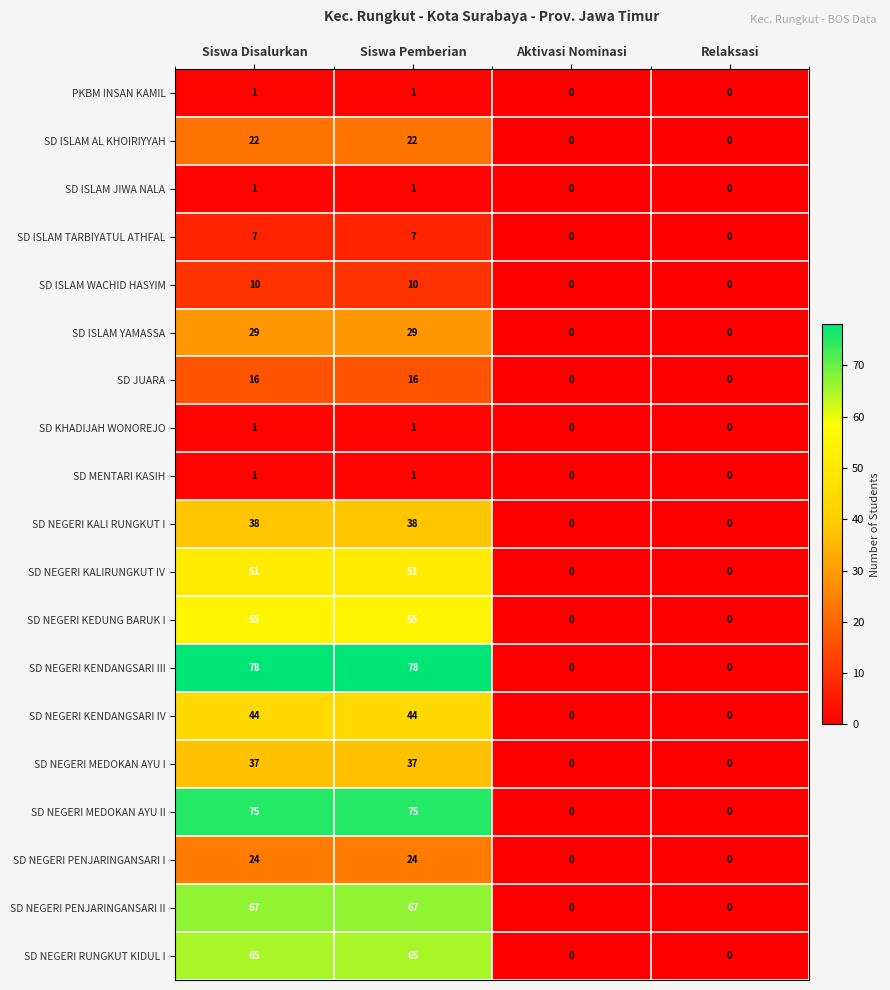

What is the total value across all series at Siswa Pemberian?

622